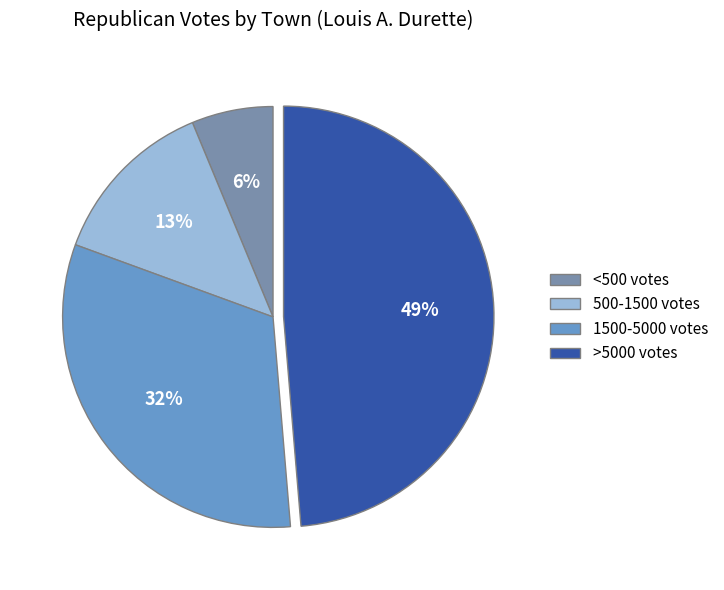

Between 1500-5000 votes and <500 votes, which is larger?

1500-5000 votes